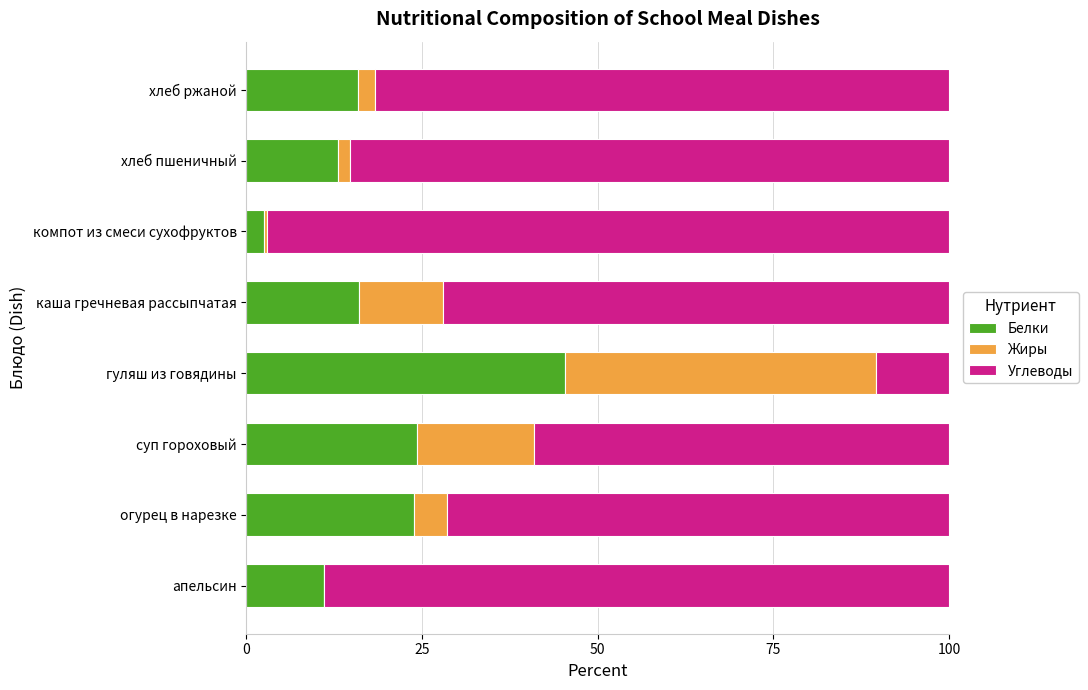

Is it true that Белки equals 11.1 at апельсин?

True